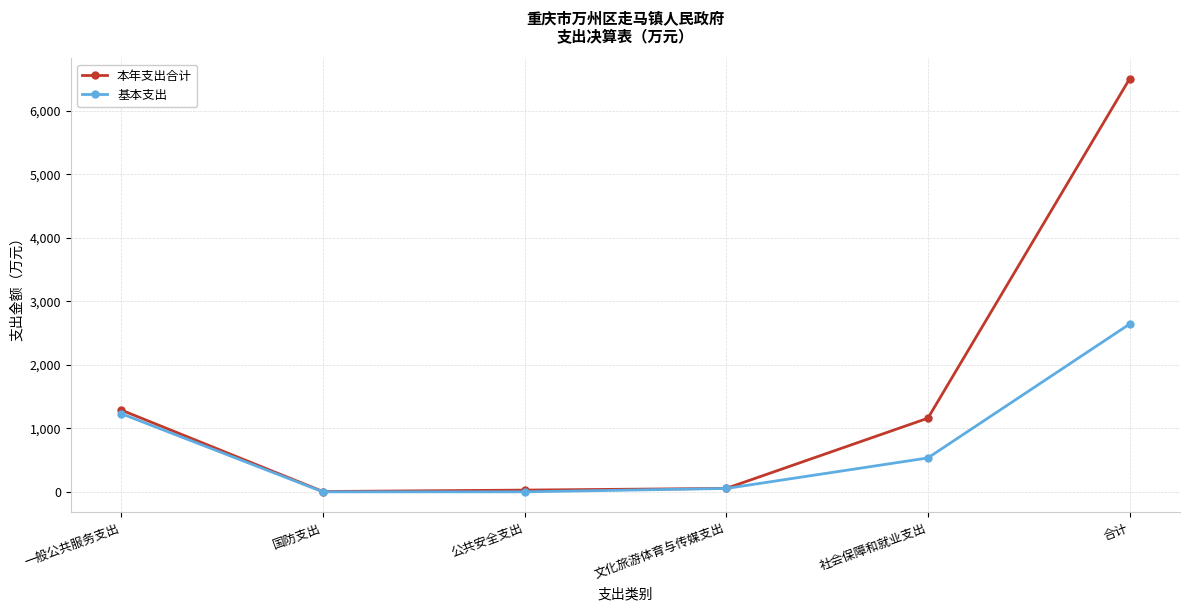

At which label does 基本支出 reach its peak?

合计